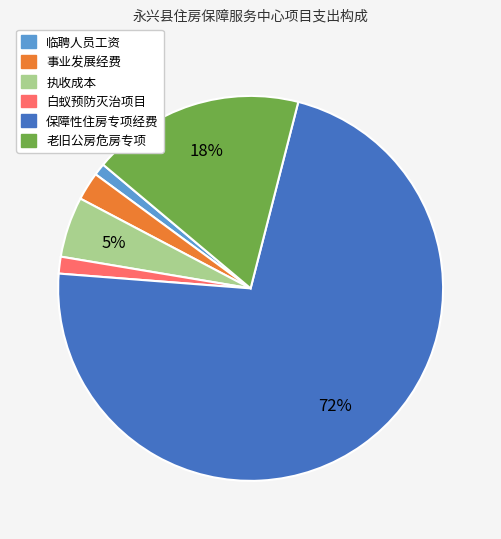

Combined, do 白蚁预防灭治项目 and 保障性住房专项经费 account for over 50%?

Yes